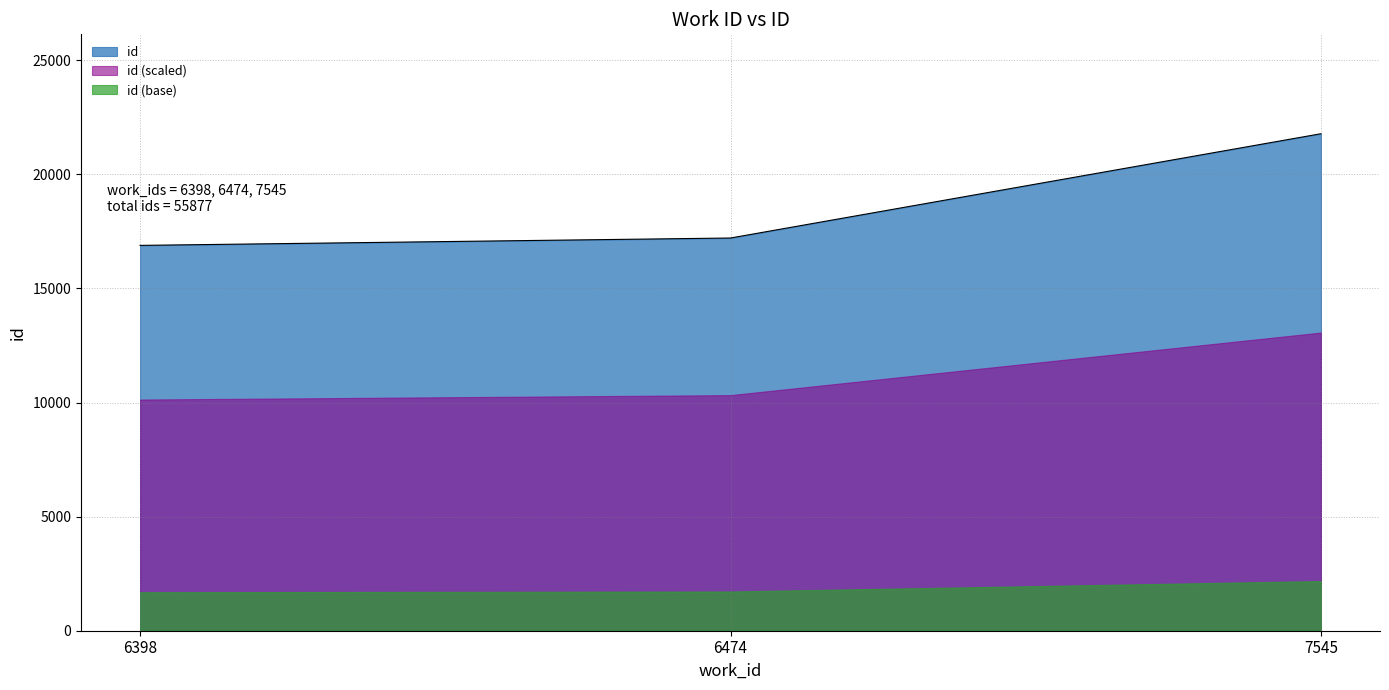

What is the value of the 3rd point from the left?

21780